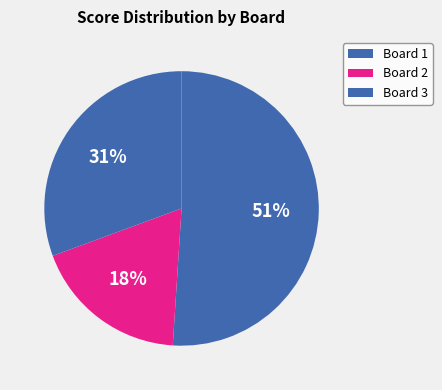

Is the sum of Board 1 and Board 2 greater than half?

Yes